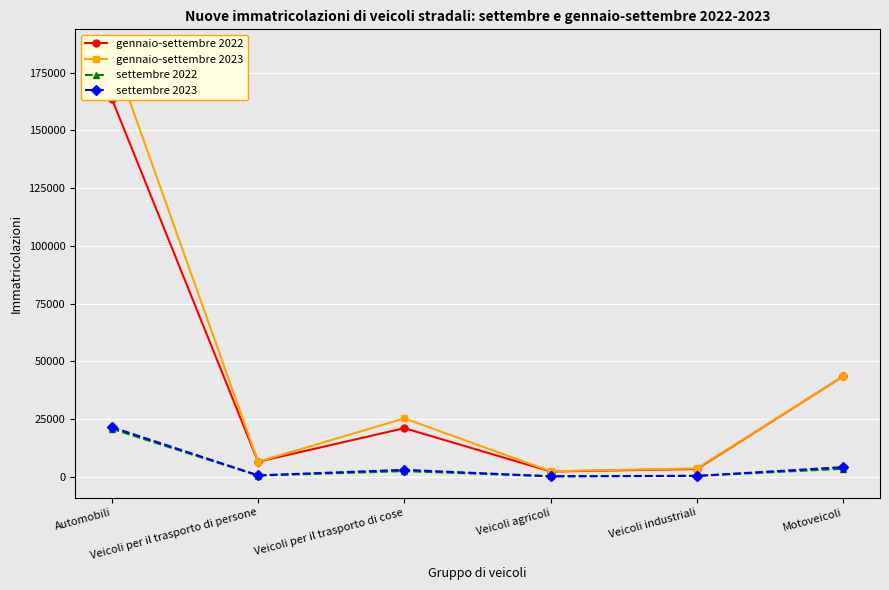

Which category has the lowest value in the settembre 2022 series?

Veicoli agricoli